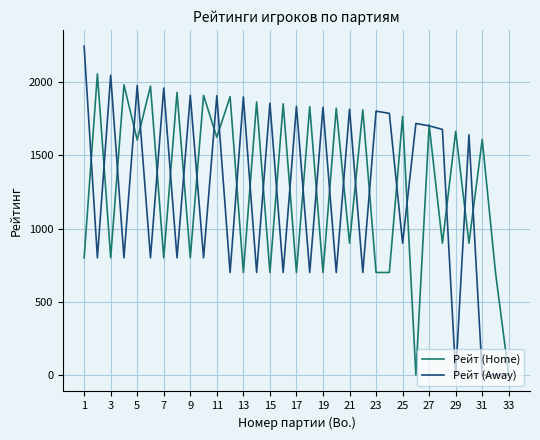

What is the difference between the maximum and second lowest values in the Рейт (Away) series?

2244